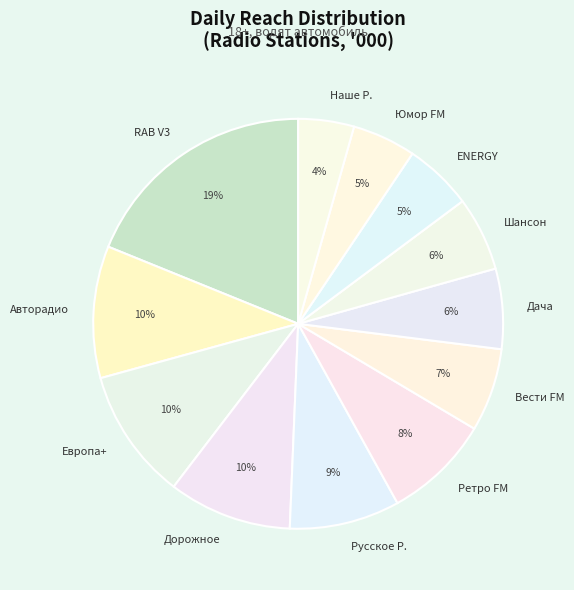

Is it true that Шансон is 6% of the pie?

True